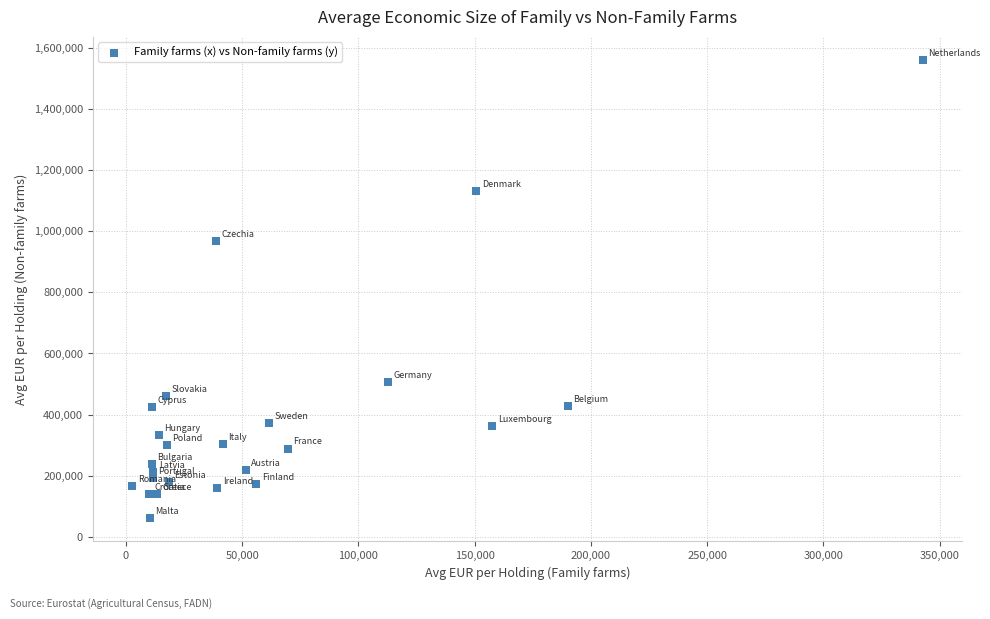

What is the range of Y values (max minus min)?

1501578.4